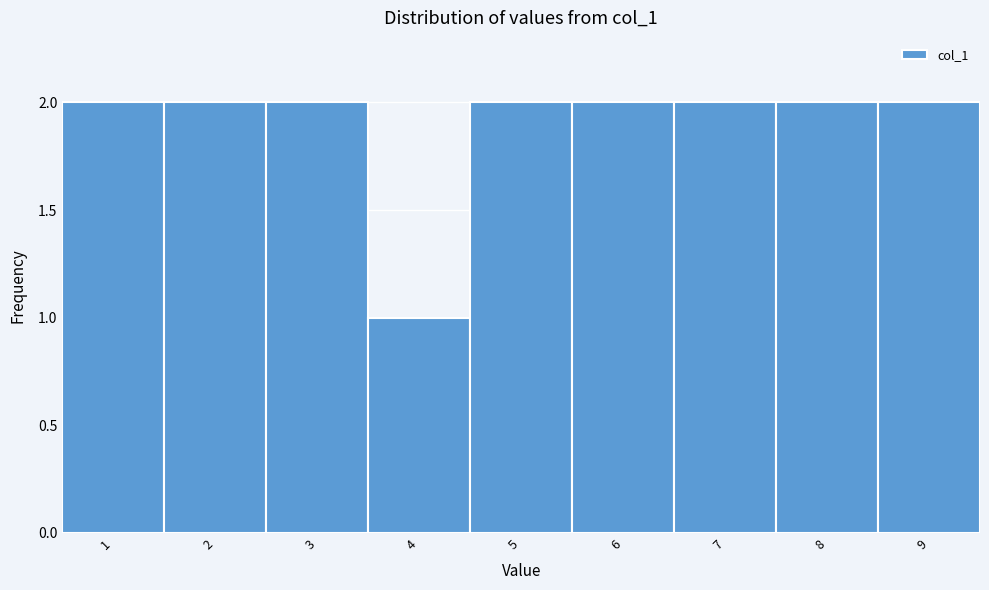

Reading left to right, list all the values displayed in this chart.

2	2	2	1	2	2	2	2	2